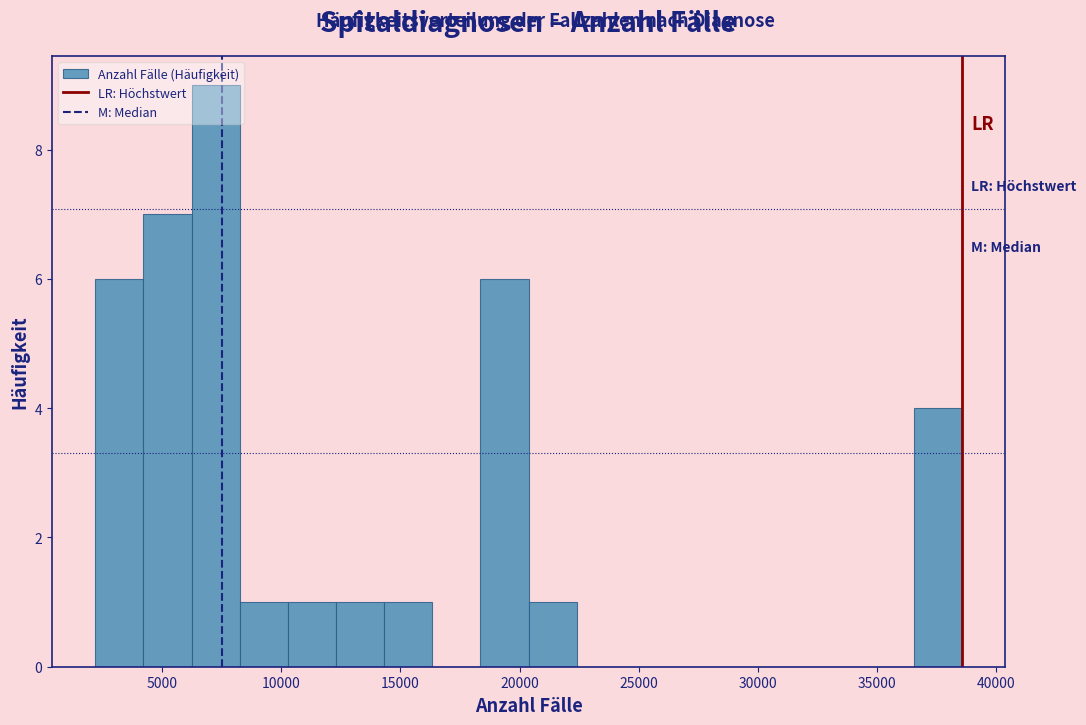

Which range on the x-axis has the tallest bar?

6000 to 8500